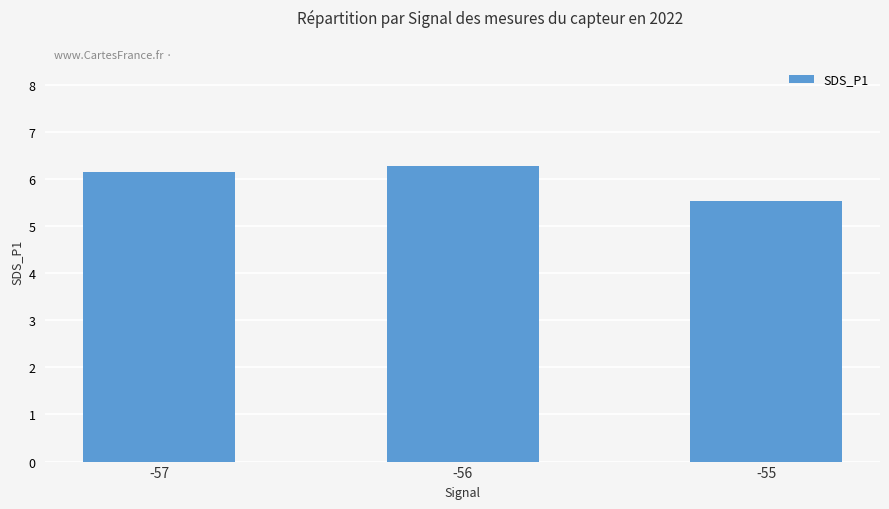

Rank the categories by value from lowest to highest.

-55, -57, -56